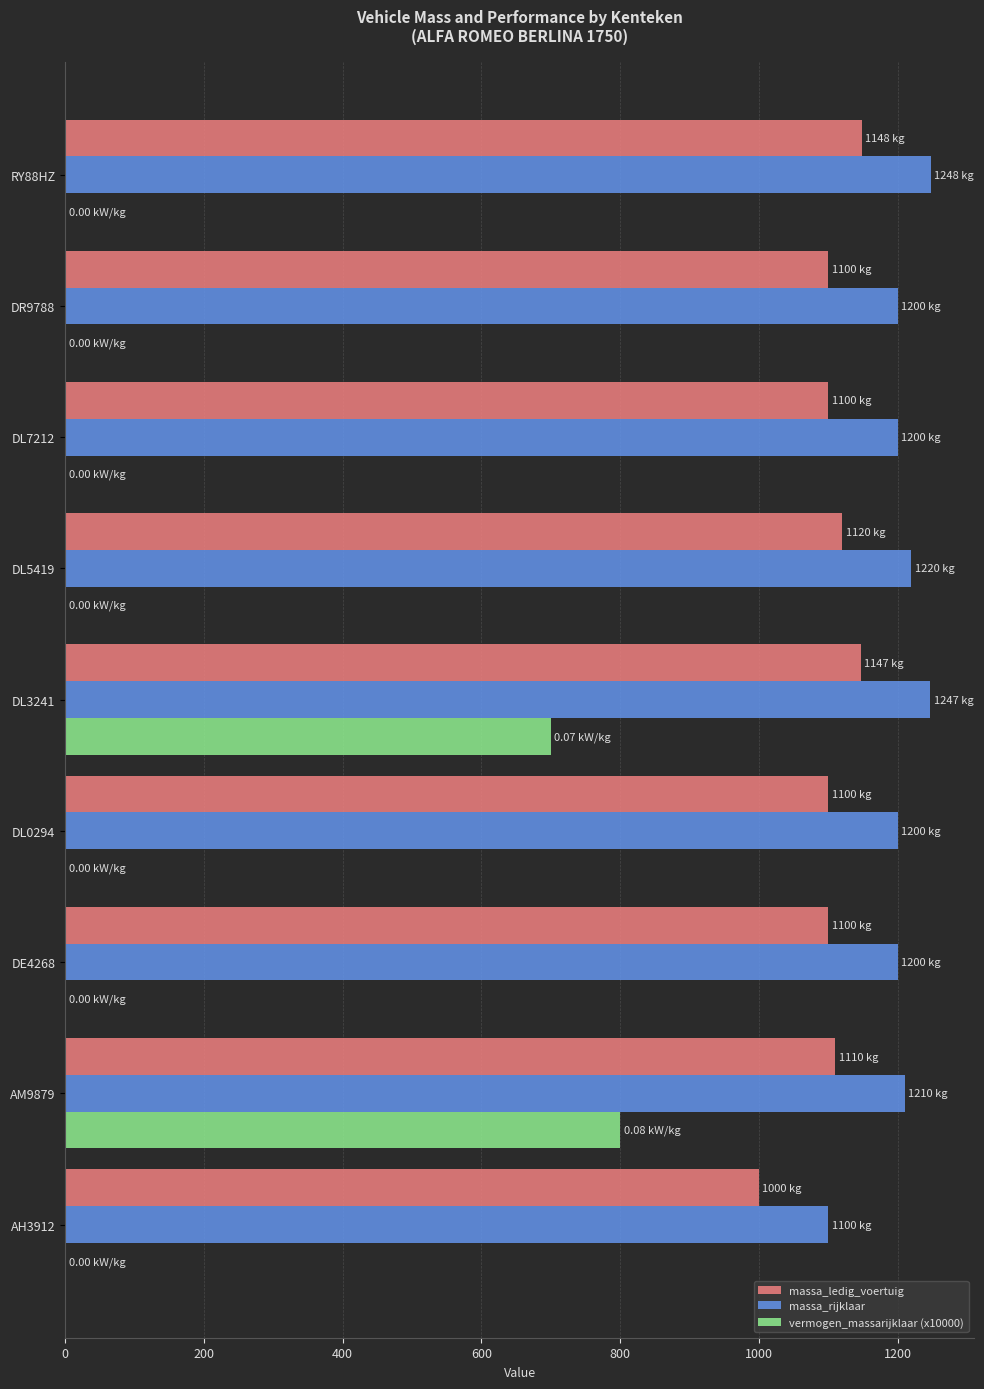

What is the average value of the massa_rijklaar series?

1202.8